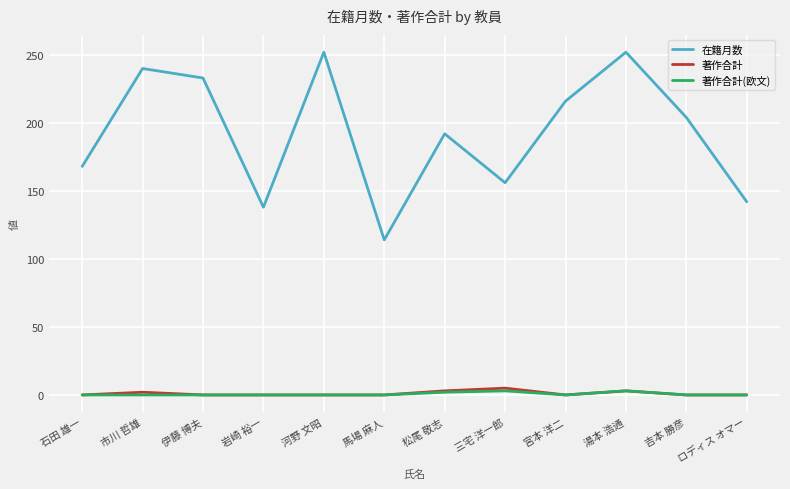

How many lines are shown in the chart?

3